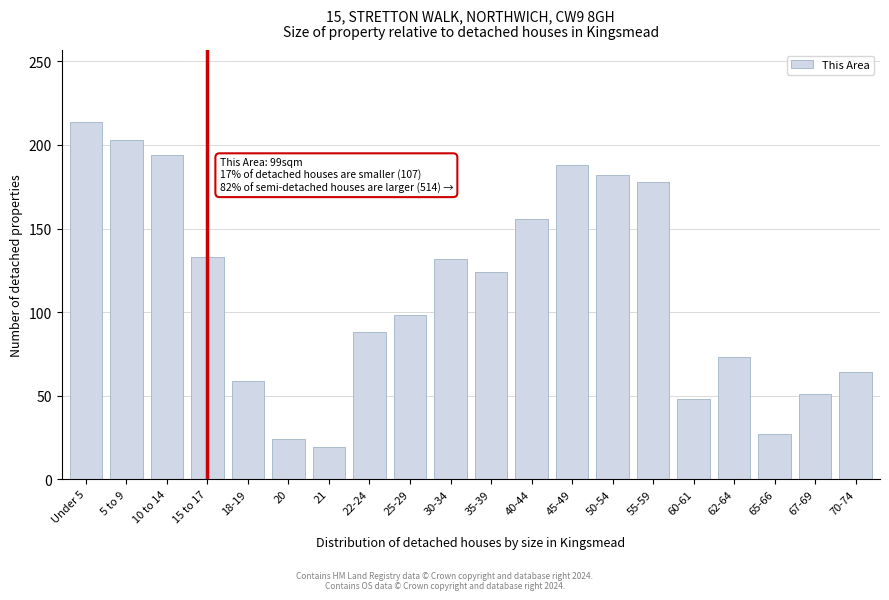

True or false: the data shows 73 at 62-64.

True